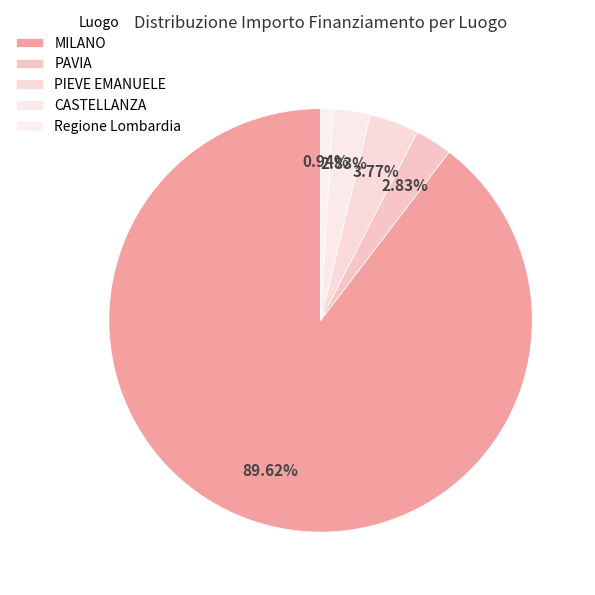

Rank the categories by value from highest to lowest.

MILANO, PIEVE EMANUELE, PAVIA, CASTELLANZA, Regione Lombardia